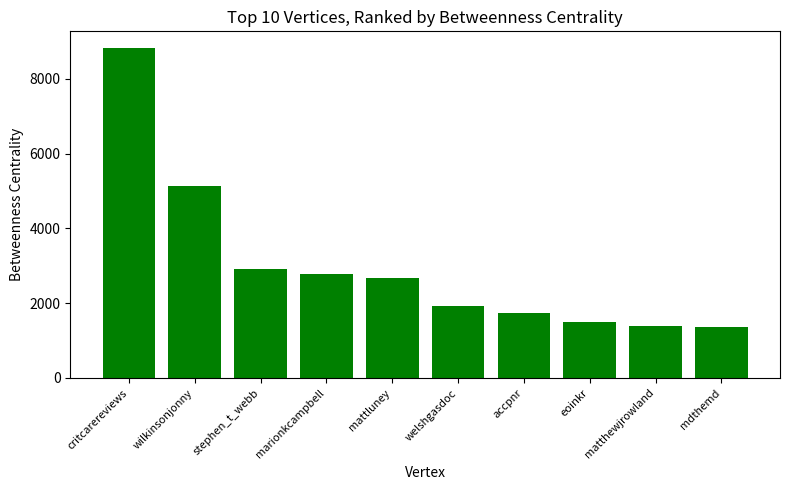

True or false: the data shows 1014.9 at marionkcampbell.

False